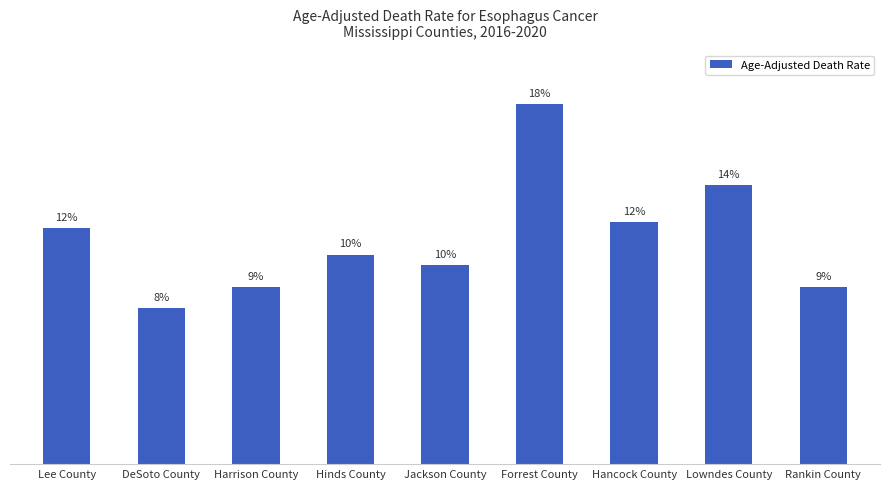

At which label does the data first exceed 10?

Lee County